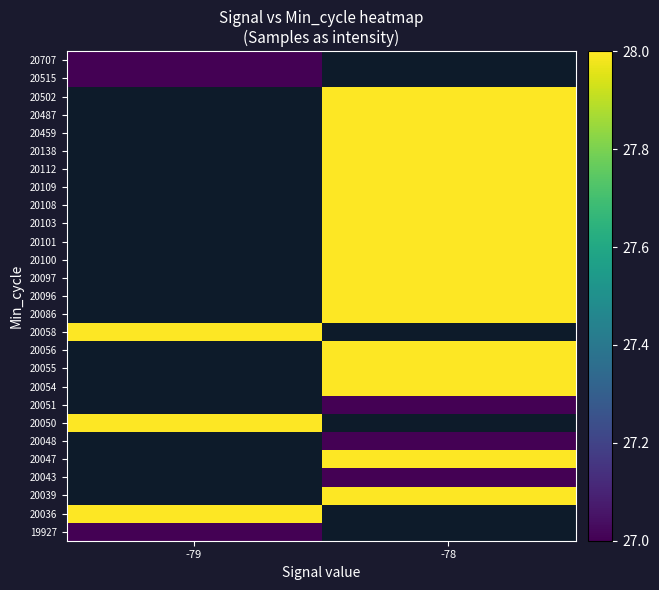

At -78, list the series in order from smallest to largest.

20043, 19927, 20036, 20048, 20051, 20039, 20047, 20050, 20054, 20055, 20056, 20058, 20086, 20096, 20097, 20100, 20101, 20103, 20108, 20109, 20112, 20138, 20459, 20487, 20502, 20515, 20707